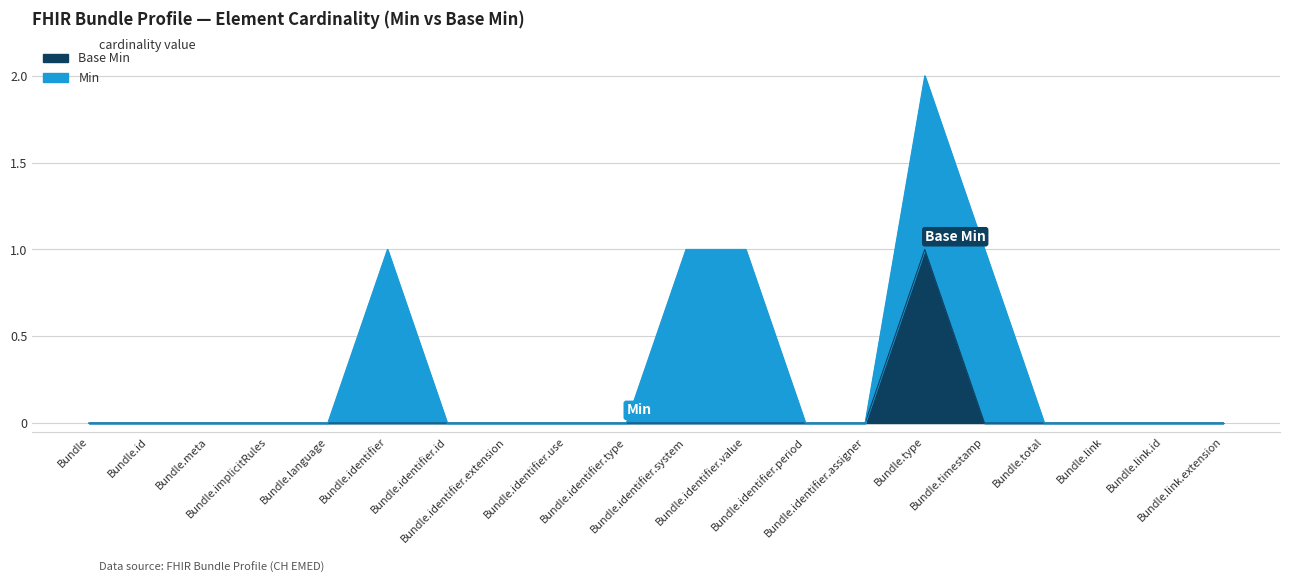

Reading left to right, list all the values displayed in this chart.

Bundle=0	Bundle.id=0	Bundle.meta=0	Bundle.implicitRules=0	Bundle.language=0	Bundle.identifier=0	Bundle.identifier.id=0	Bundle.identifier.extension=0	Bundle.identifier.use=0	Bundle.identifier.type=0	Bundle.identifier.system=0	Bundle.identifier.value=0	Bundle.identifier.period=0	Bundle.identifier.assigner=0	Bundle.type=1	Bundle.timestamp=0	Bundle.total=0	Bundle.link=0	Bundle.link.id=0	Bundle.link.extension=0